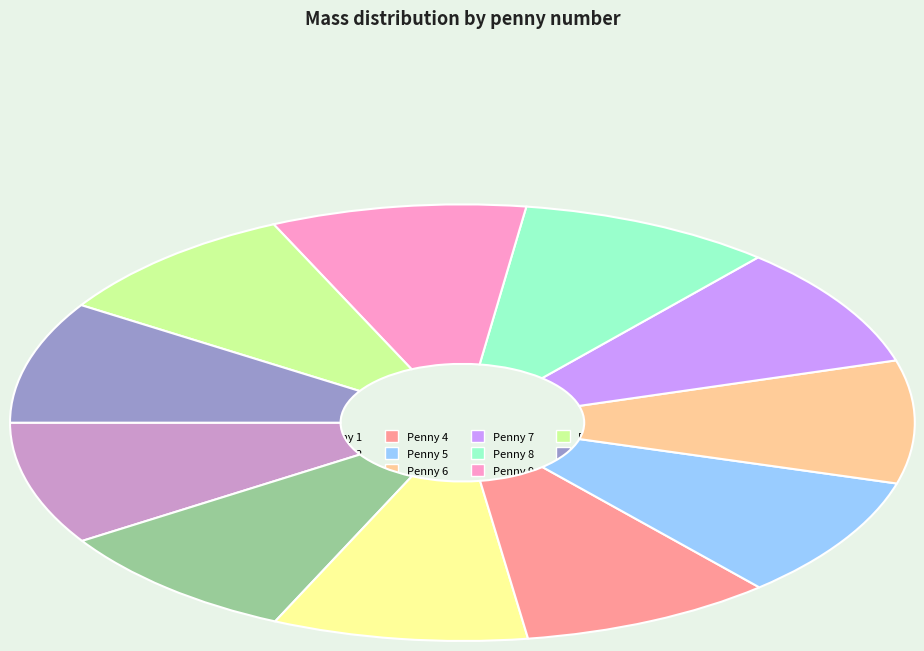

Combined, what portion of the pie is 7 and 9?

18.2%